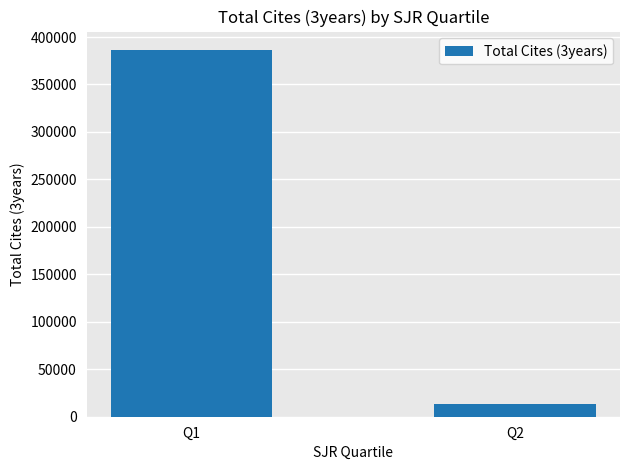

List the labels in order of value, largest first.

Q1, Q2